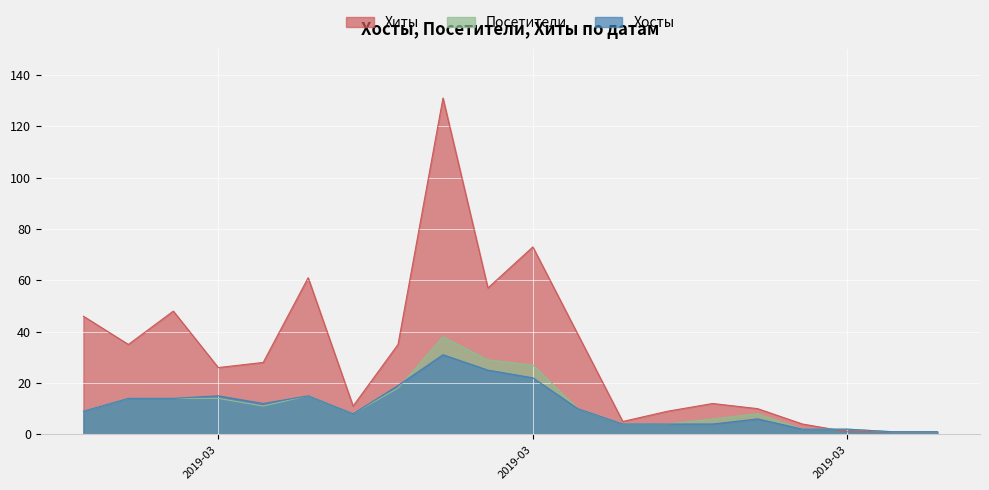

How many lines are shown in the chart?

3